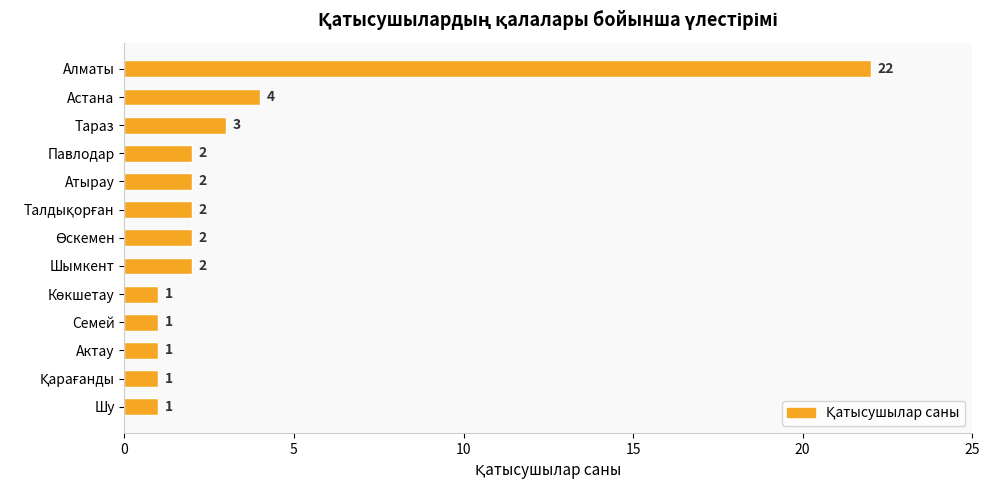

Reading top to bottom, transcribe all the data shown in this chart.

22	4	3	2	2	2	2	2	1	1	1	1	1